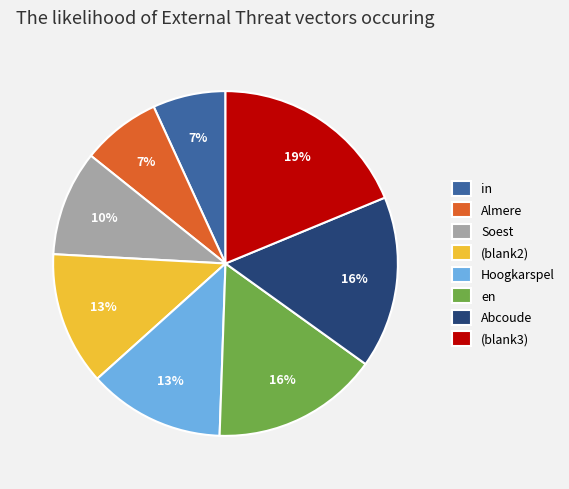

Is it true that Hoogkarspel is 13% of the pie?

True